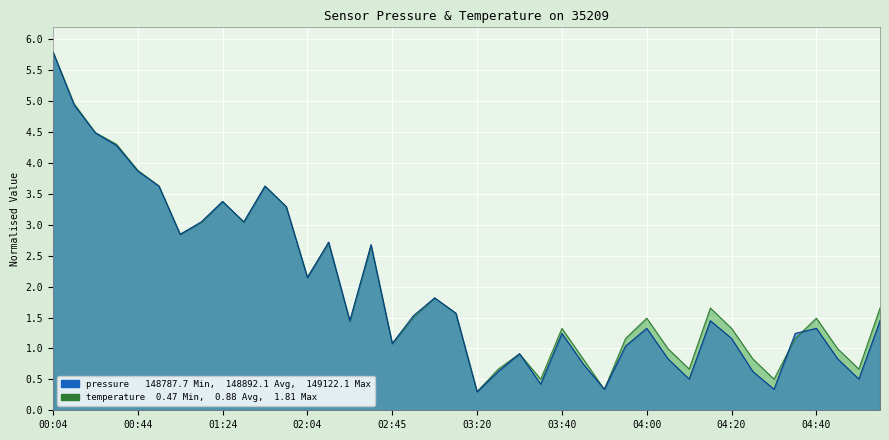

What is the sum of the pressure values at 03:50 and 00:34?

4.6